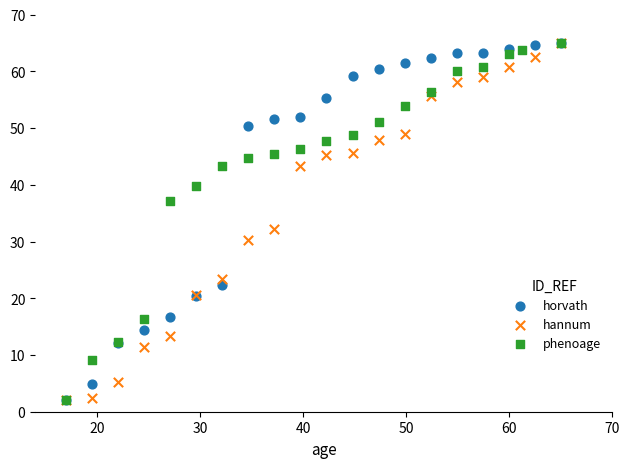

What are all the series names shown in the legend?

horvath, hannum, phenoage